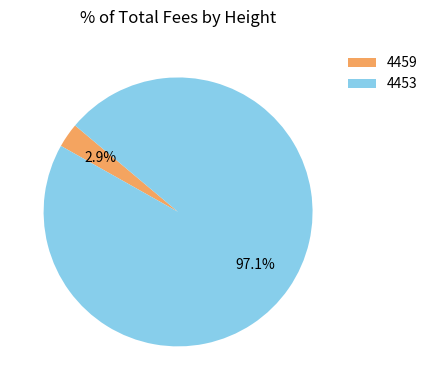

To the nearest percent, what percentage of the pie is 4453?

97%